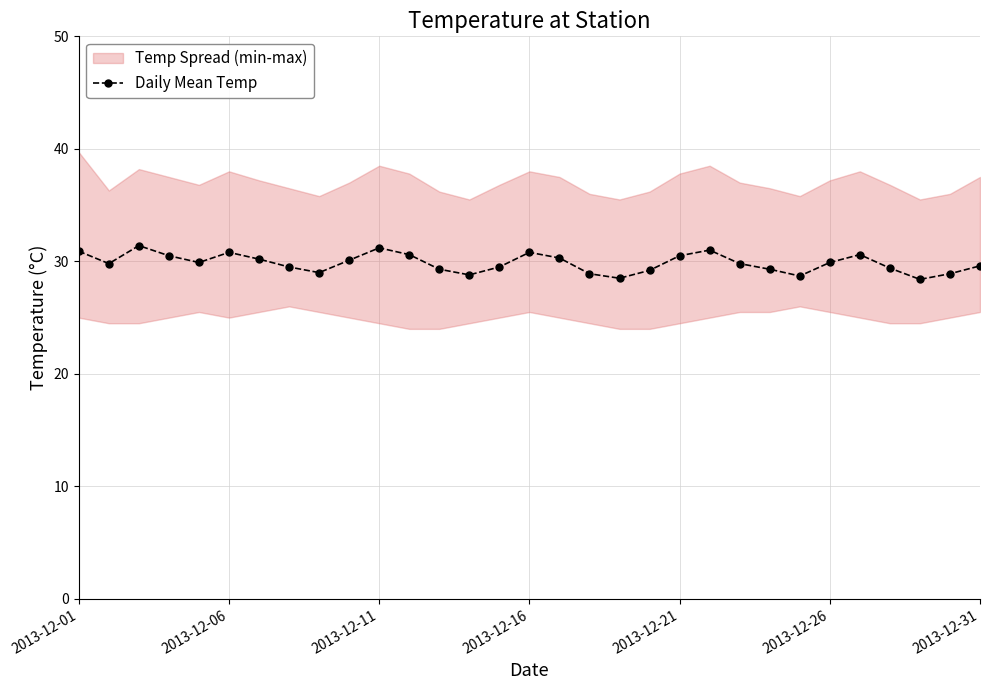

What is the smallest value displayed?

28.4